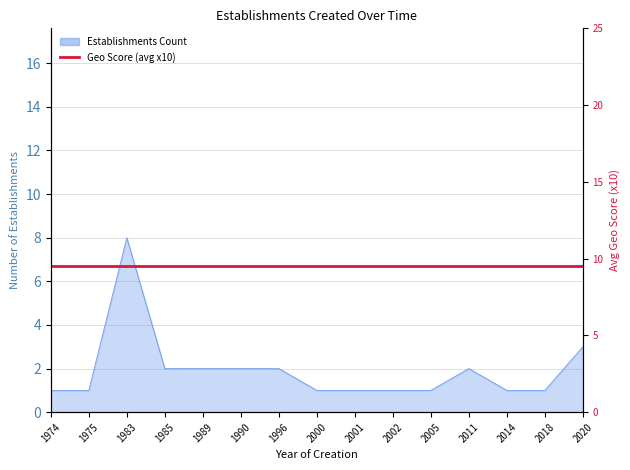

The value at 1983 is 8. True or false?

True